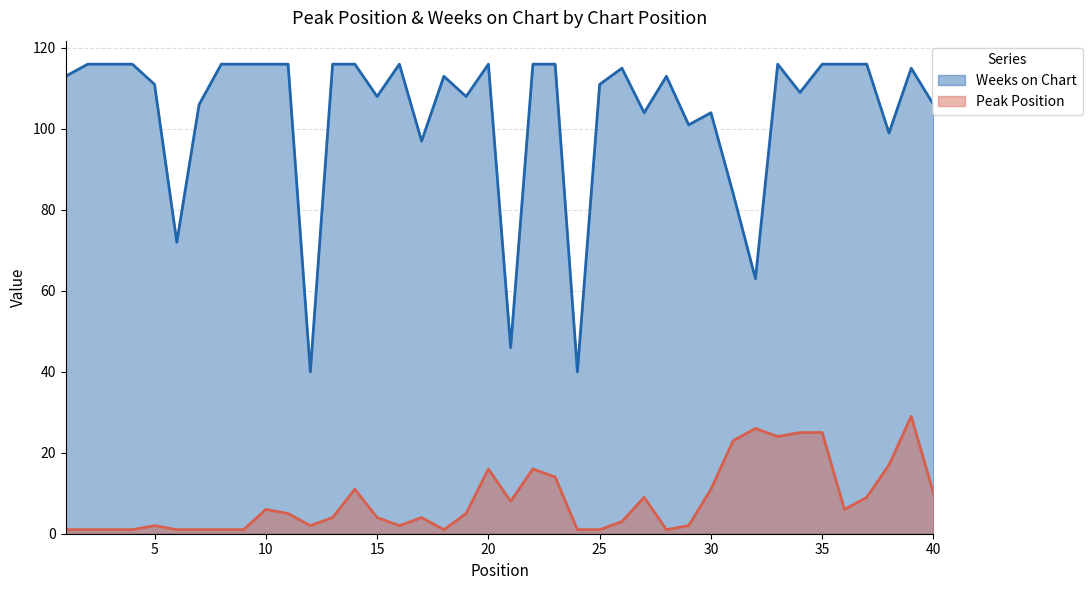

What is the difference between the maximum and minimum values in the Peak Position series?

28